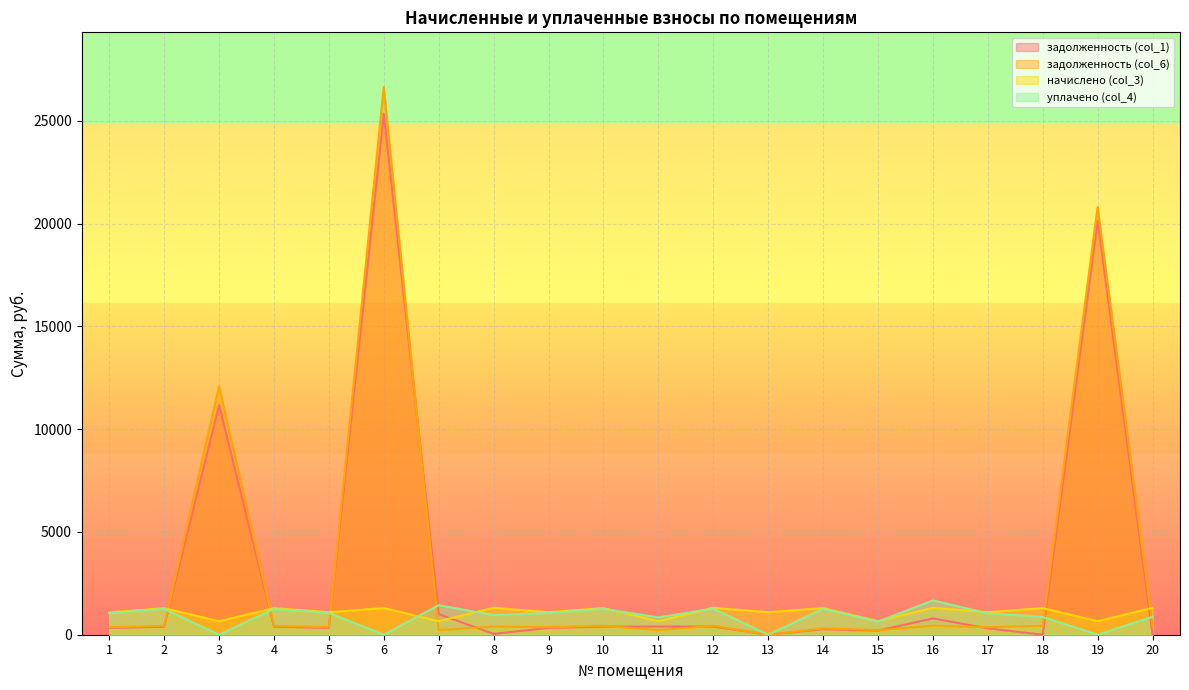

Where is the first local maximum for задолженность (col_1)?

3